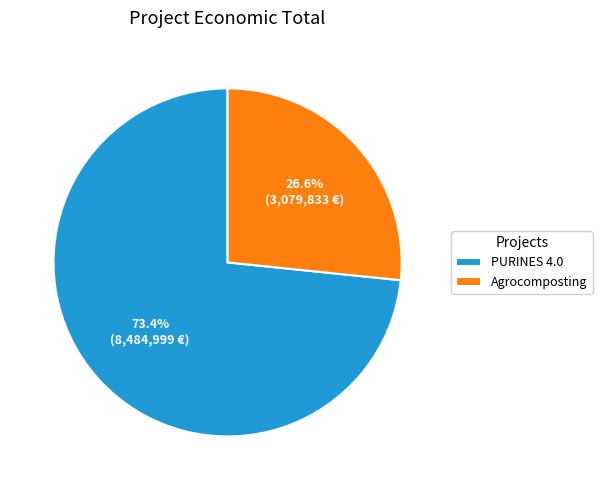

To the nearest percent, what is the difference between the largest and smallest slice percentages?

47%